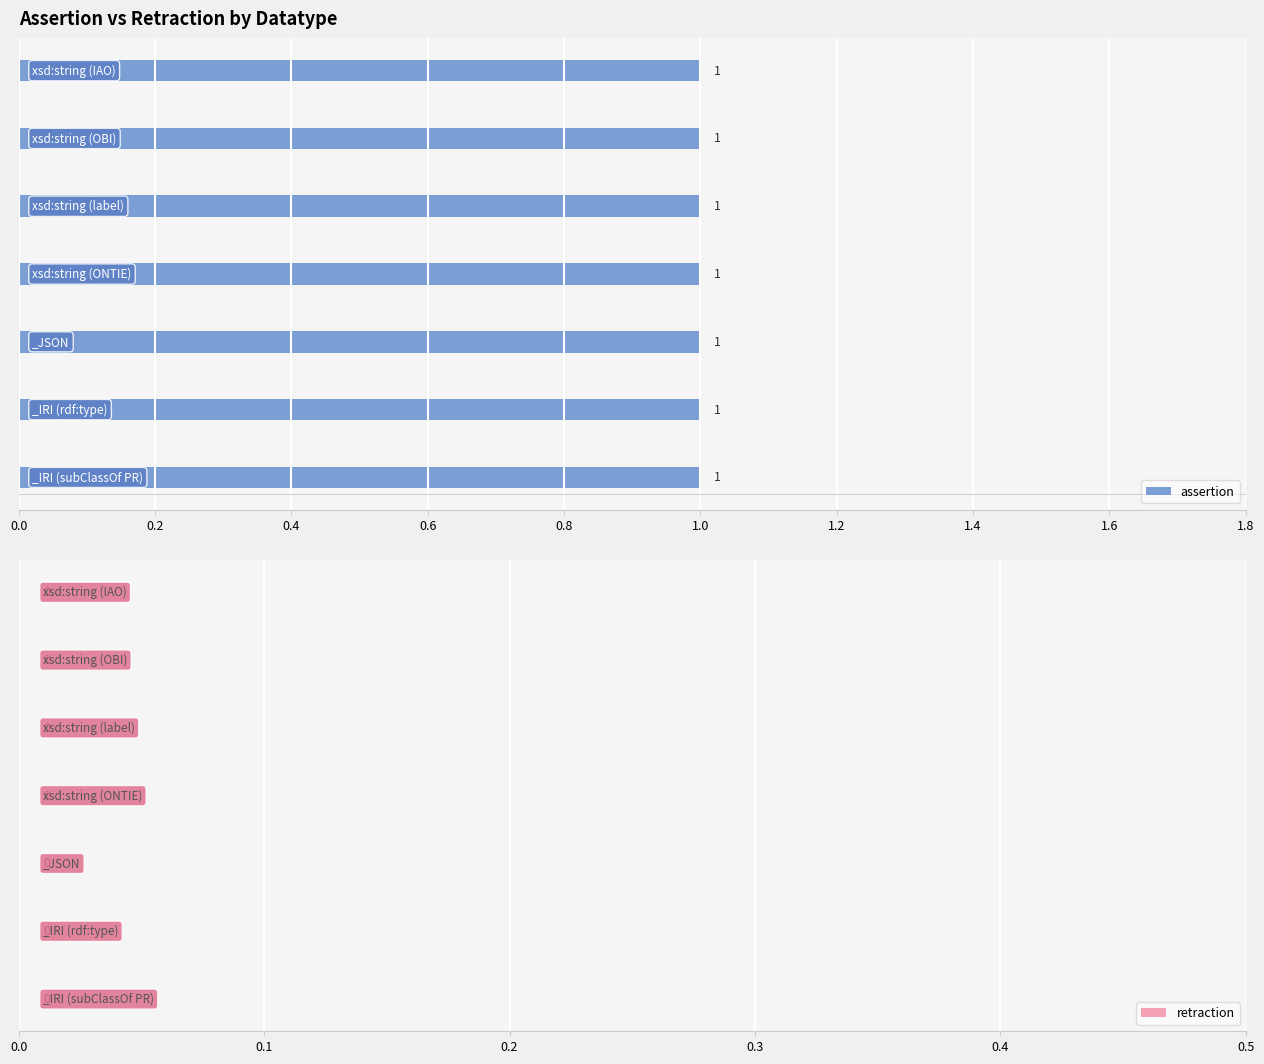

Which series changed the most between _IRI (rdf:type) and xsd:string (IAO)?

assertion